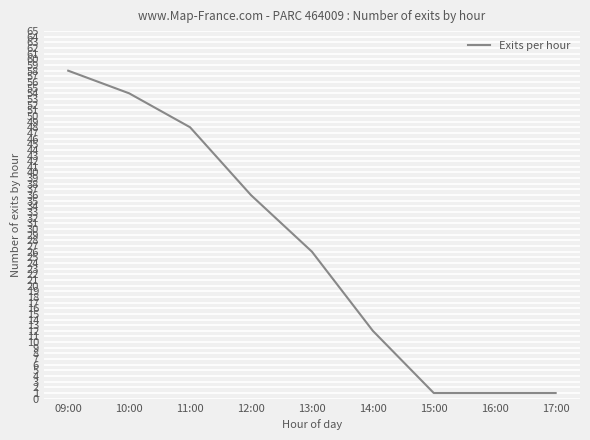

How many lines are shown in the chart?

1